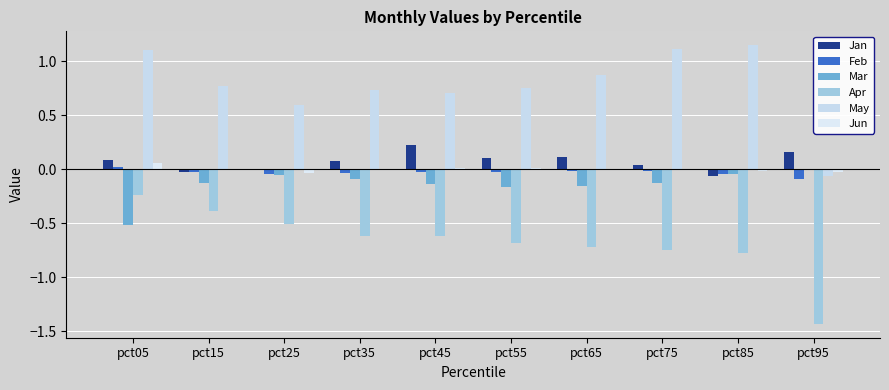

Count the number of data series in this chart.

6